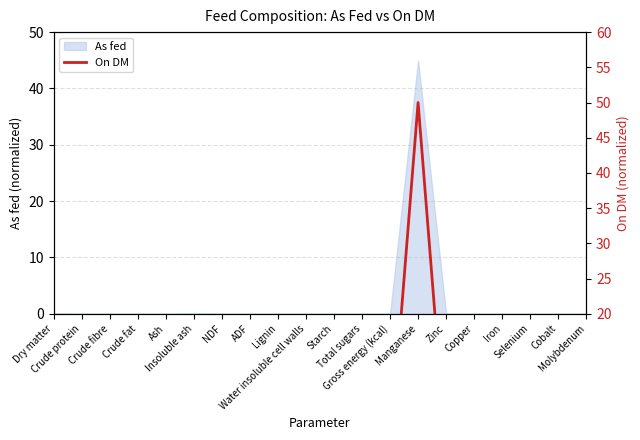

What position from the right is Cobalt?

2